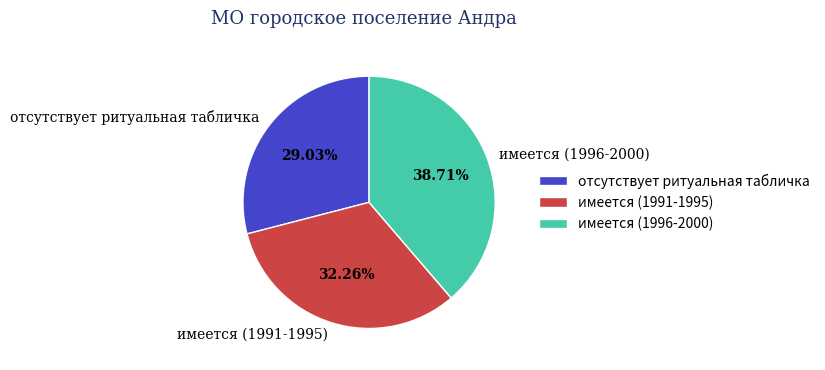

Count the number of slices in the pie.

3